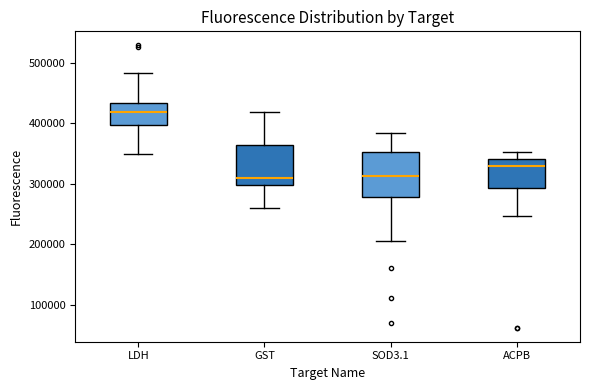

Reading left to right, transcribe this box plot: for each box, give where its median line is, the range the box spans, and where its two whiskers end, as read against the y-axis. The values are not printed on the chart, so give them approximately, as read against the axis.

LDH: median 420000, box 400000 to 430000, whiskers 350000 to 480000
GST: median 310000, box 300000 to 360000, whiskers 260000 to 420000
SOD3.1: median 310000, box 280000 to 350000, whiskers 200000 to 380000
ACPB: median 330000, box 290000 to 340000, whiskers 250000 to 350000